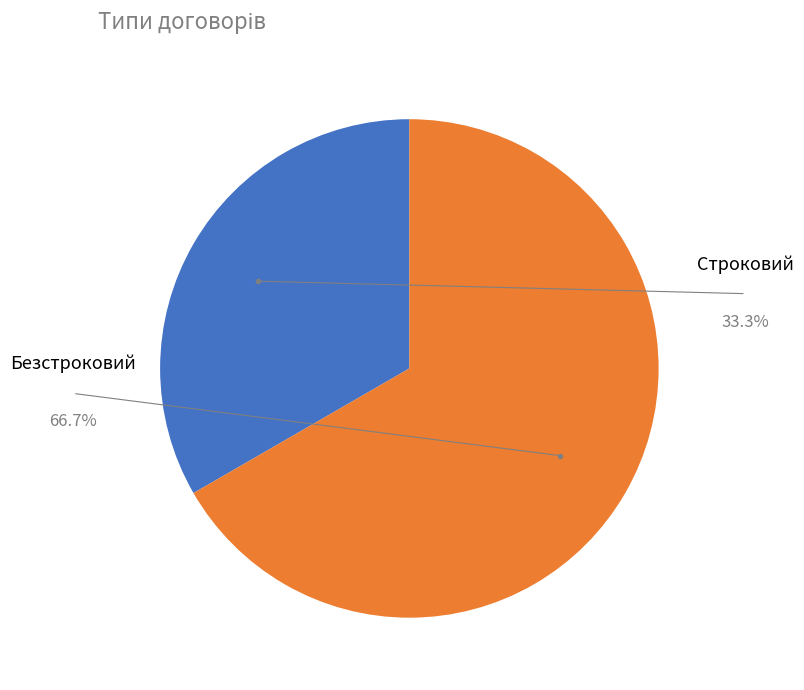

Does Строковий account for over 50% of the chart?

No